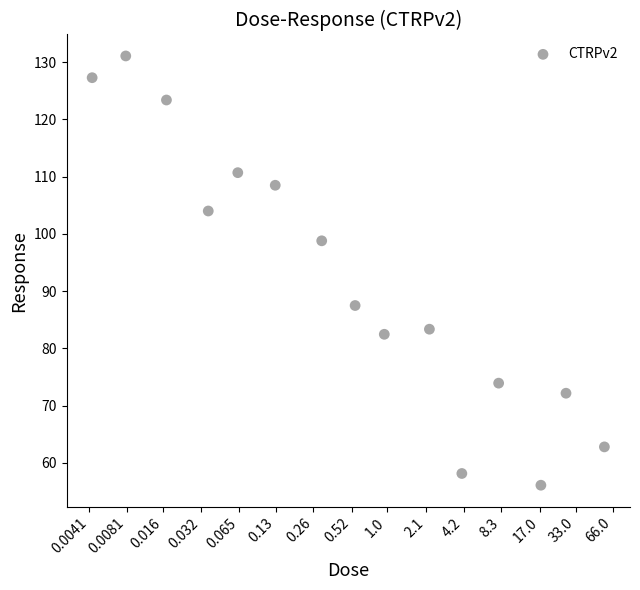

What is the range of X values (max minus min)?

4.1